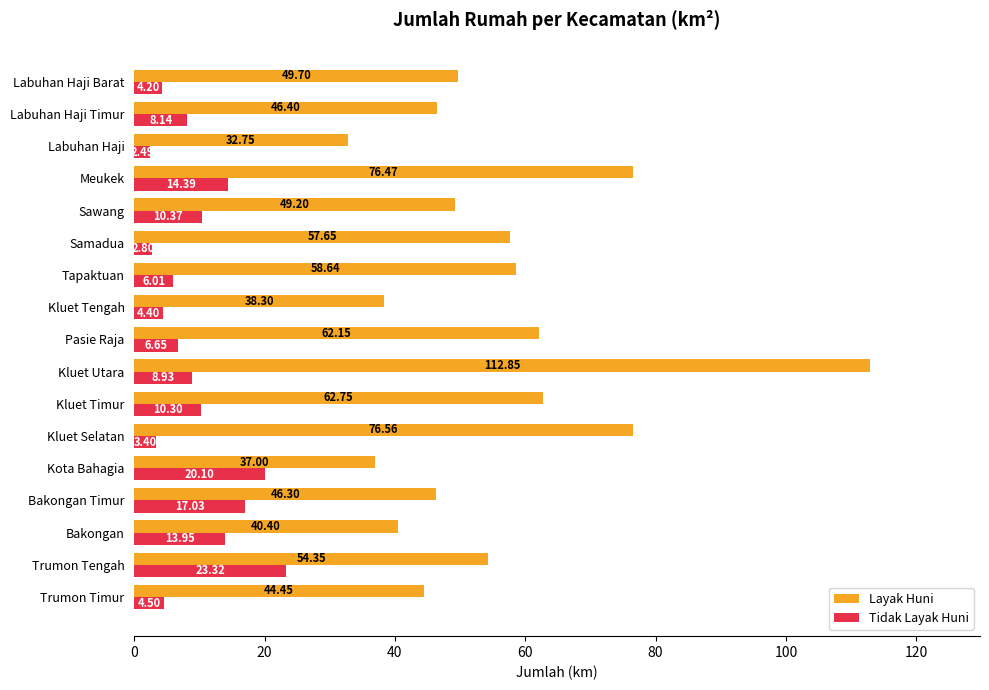

What is the difference between the second highest and second lowest values in the Tidak Layak Huni series?

17.3